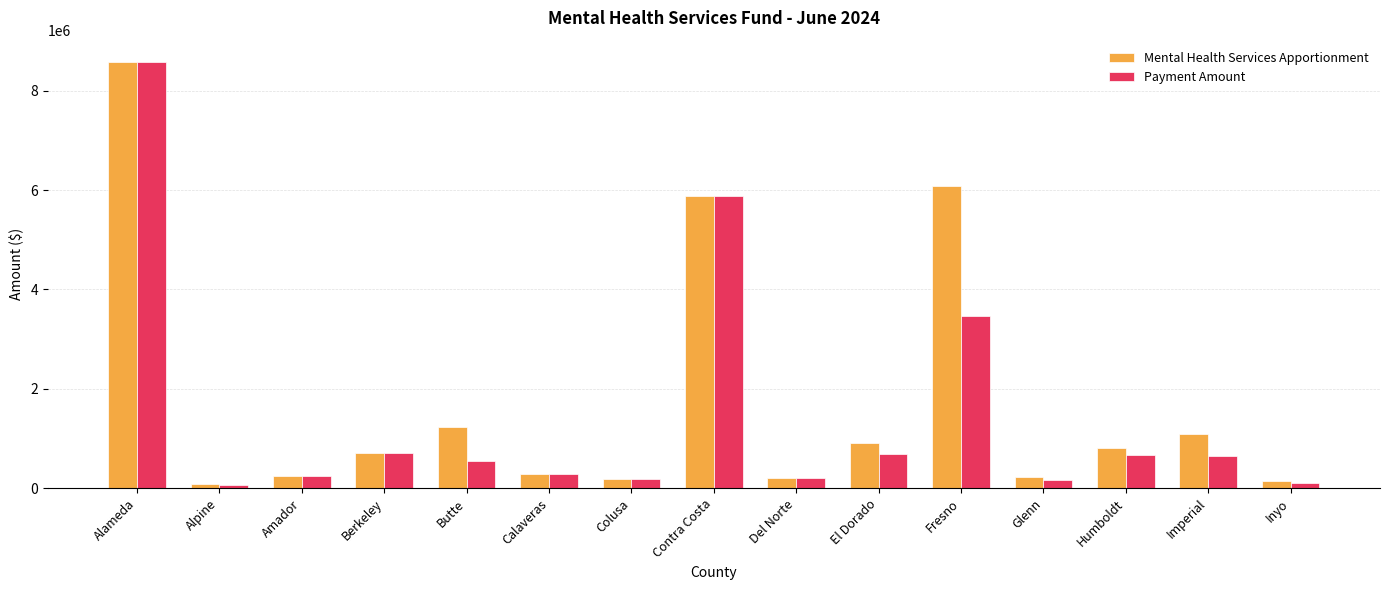

True or false: Mental Health Services Apportionment has a value of 805834.8 at Humboldt.

True